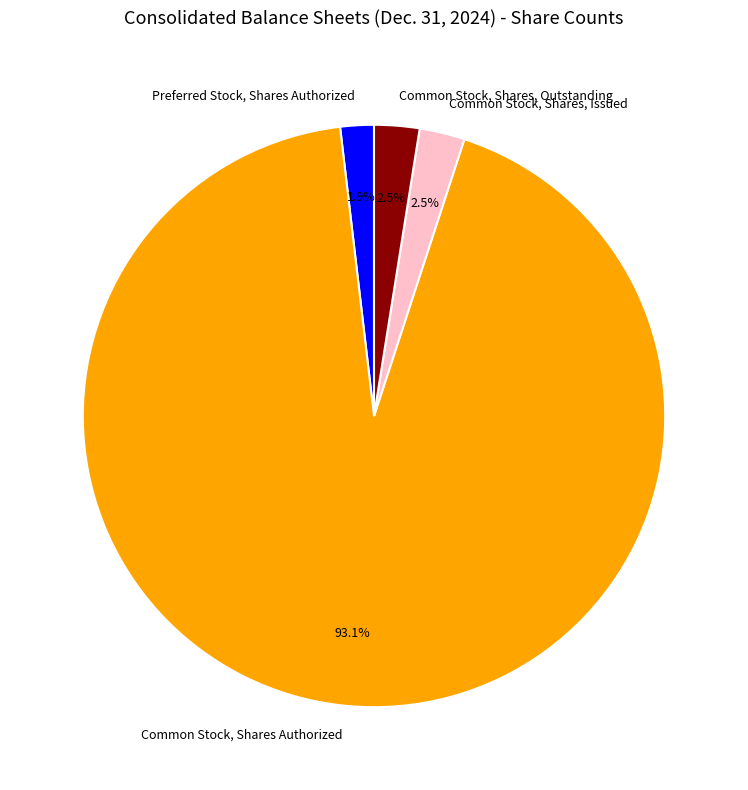

Which category has the biggest portion of the pie?

Common Stock, Shares Authorized